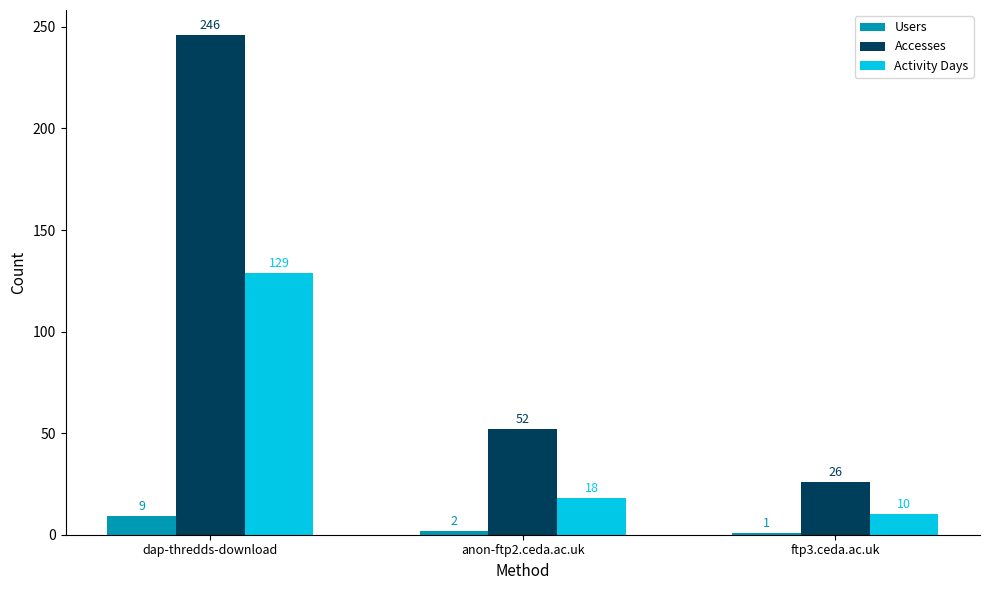

What position from the left is dap-thredds-download?

1